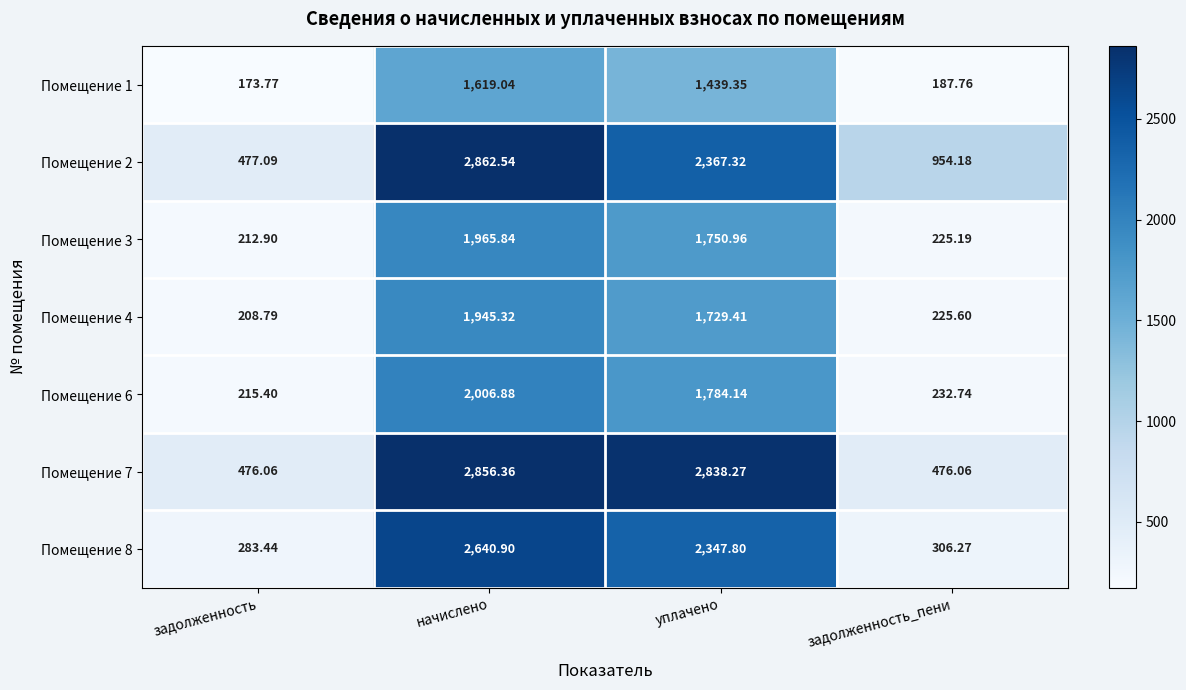

Is the value of Помещение 3 at уплачено greater than the value of Помещение 7 at уплачено?

No